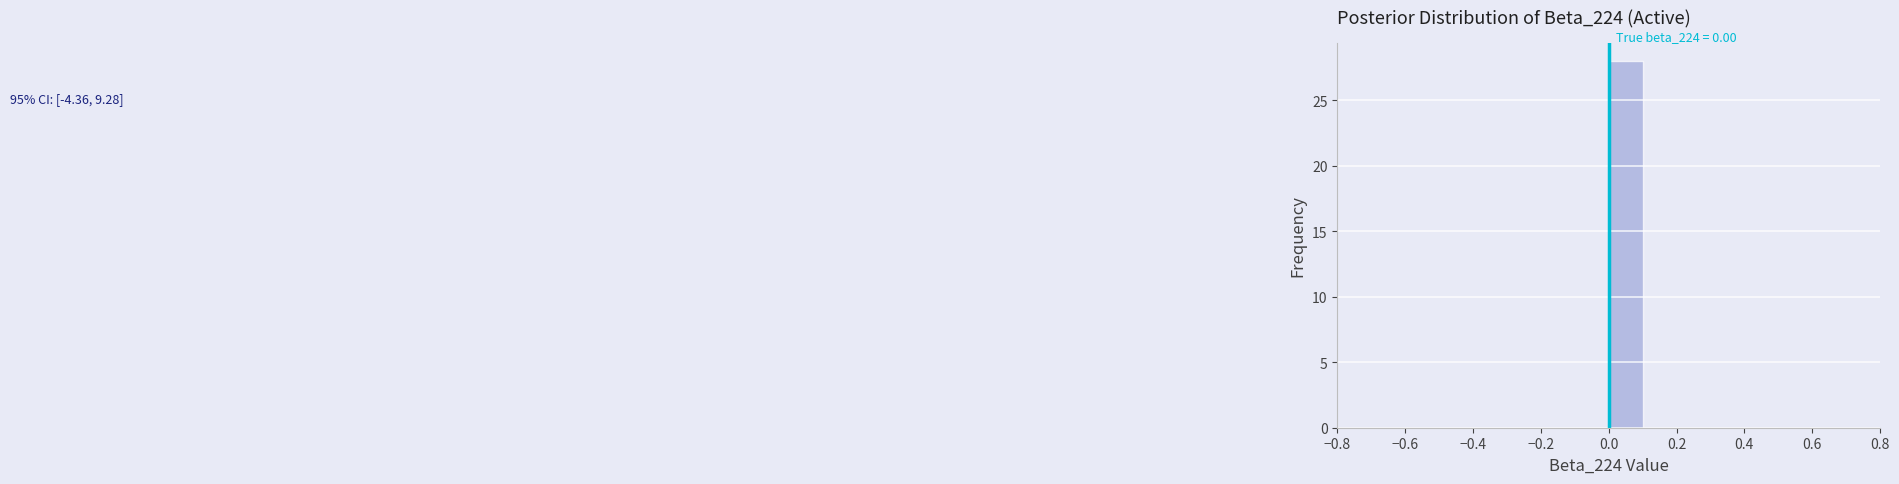

Which range on the x-axis has the tallest bar?

0.0 to 0.1